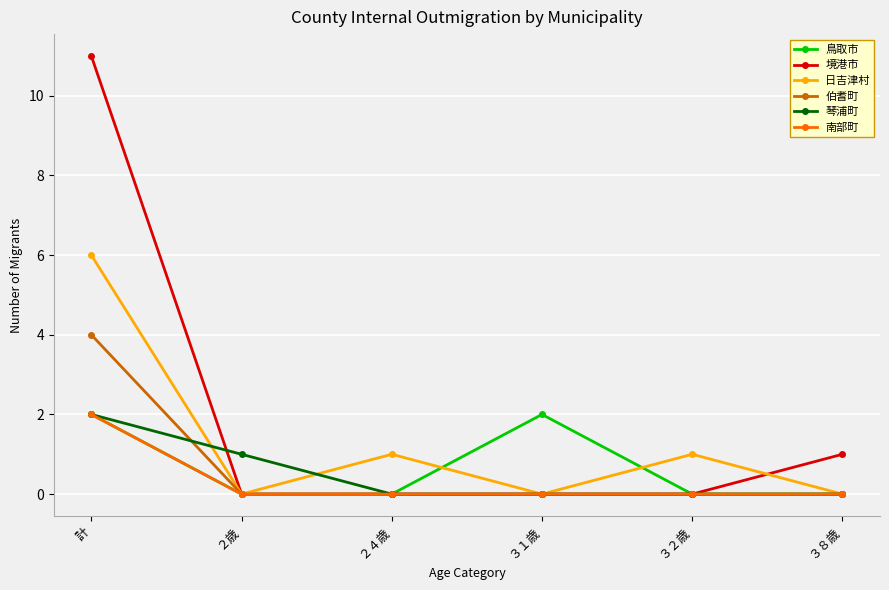

What is the total value across all series at 計?

27